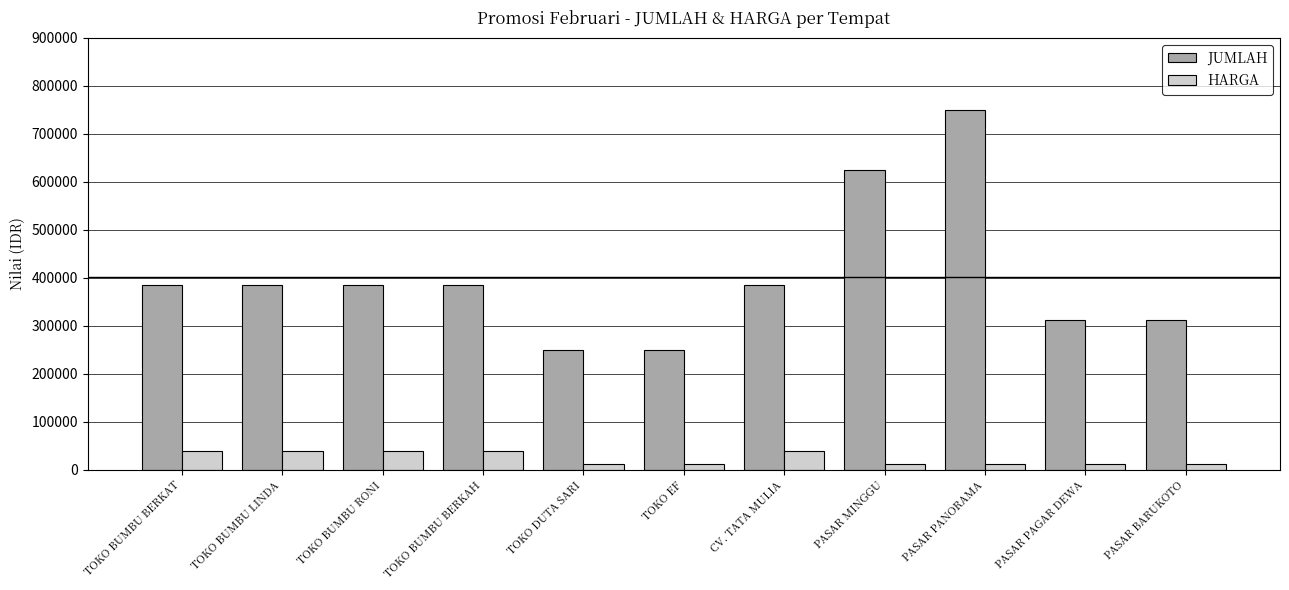

Count the number of data series in this chart.

2